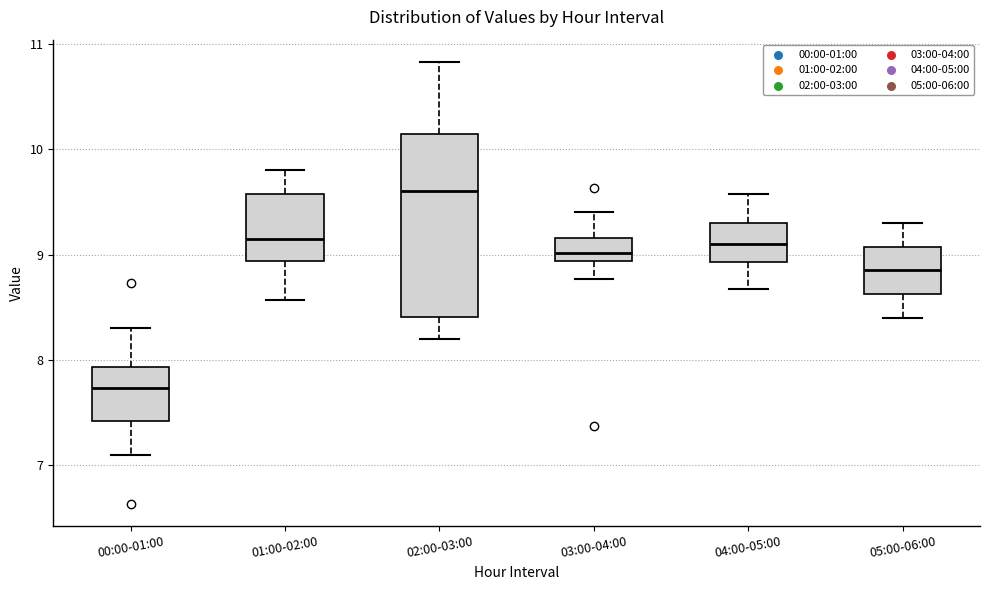

Which box is the tallest, from its lower edge to its upper edge?

02:00-03:00